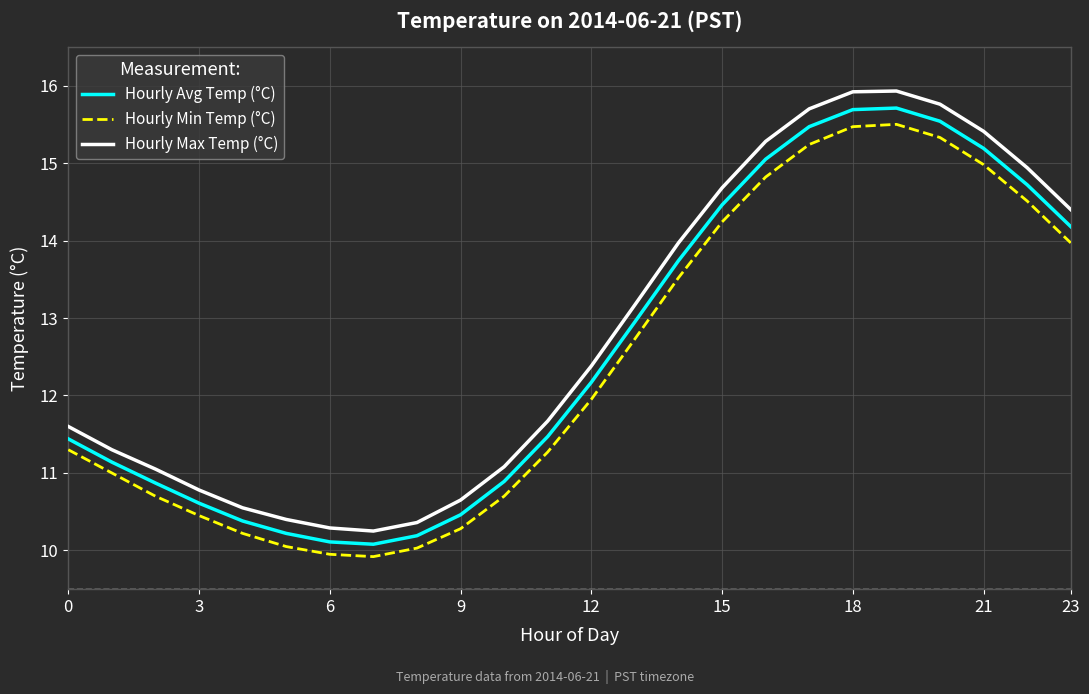

What is the average value of the Hourly Avg Temp (°C) series?

12.6